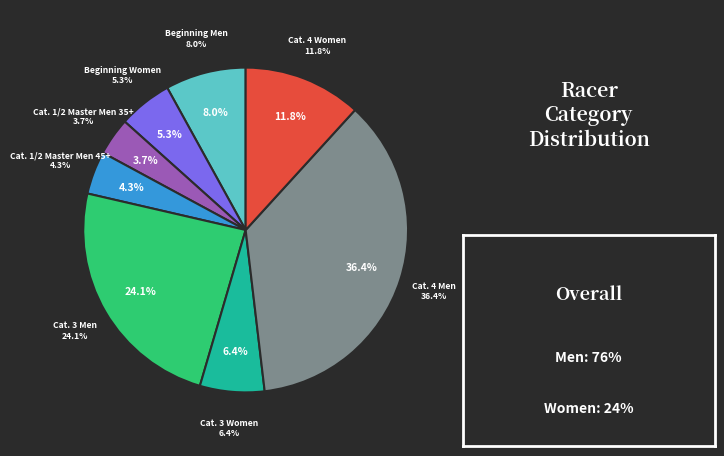

Is there any slice that represents more than half of the pie?

No